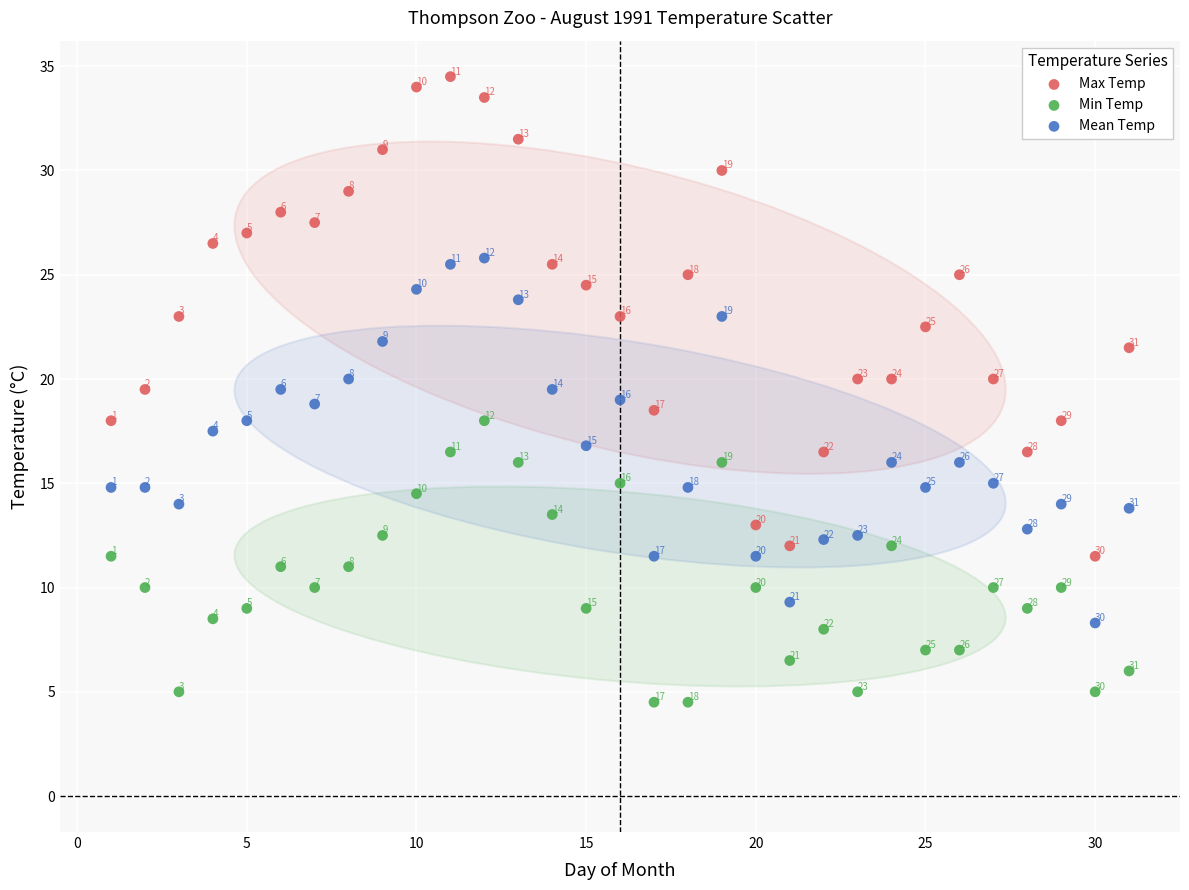

Across all data points, what is the range of Y values (max minus min)?

30.0